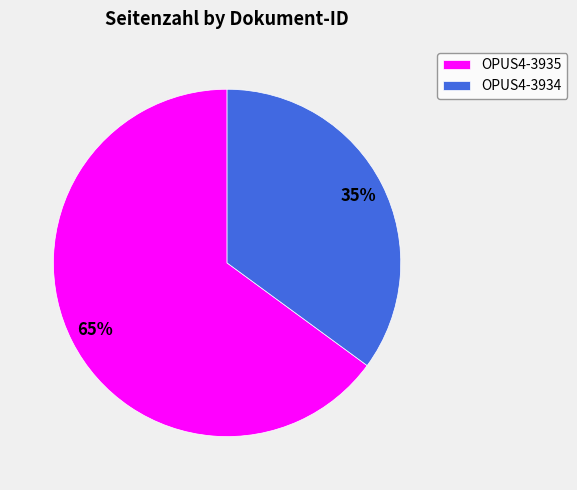

To the nearest percent, what percentage of the pie is OPUS4-3935?

65%